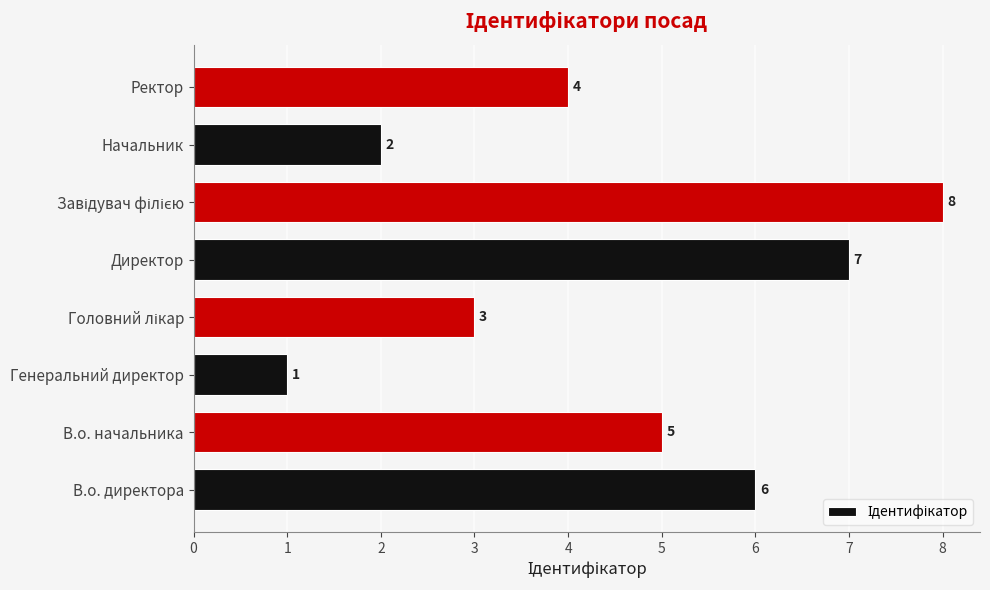

True or false: the data shows 7 at Директор.

True